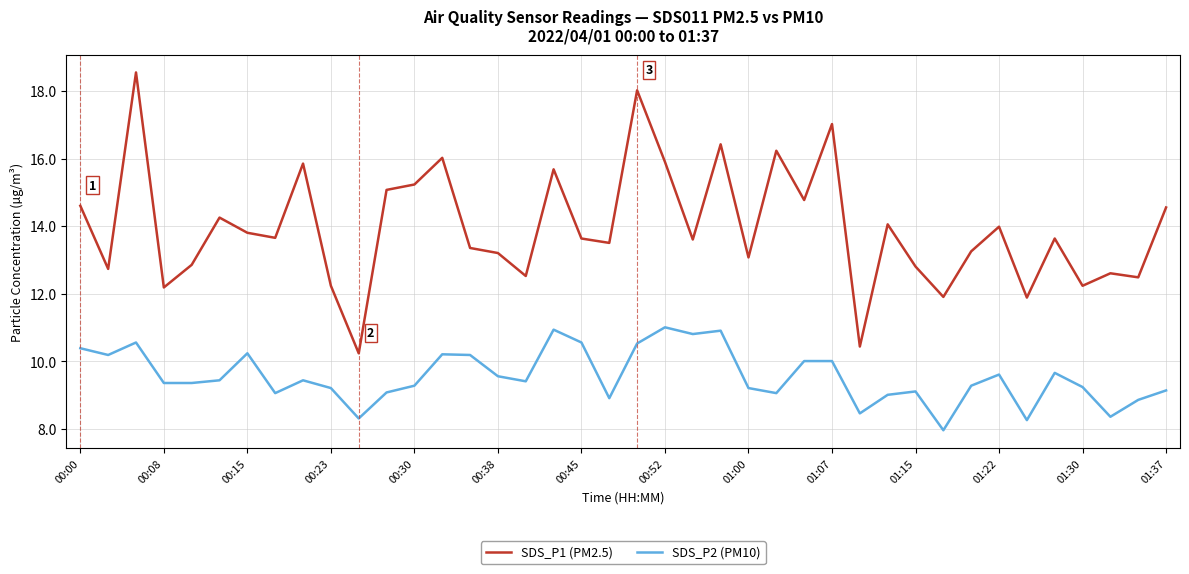

What is the average value of the SDS_P2 (PM10) series?

9.5